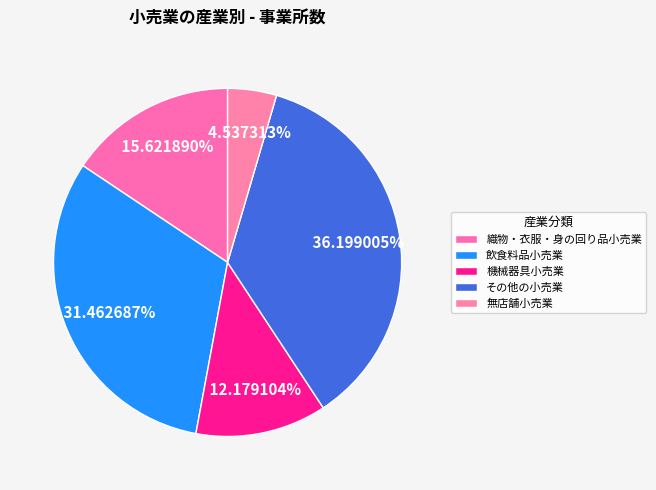

Rank the categories by value from lowest to highest.

無店舗小売業, 機械器具小売業, 織物・衣服・身の回り品小売業, 飲食料品小売業, その他の小売業